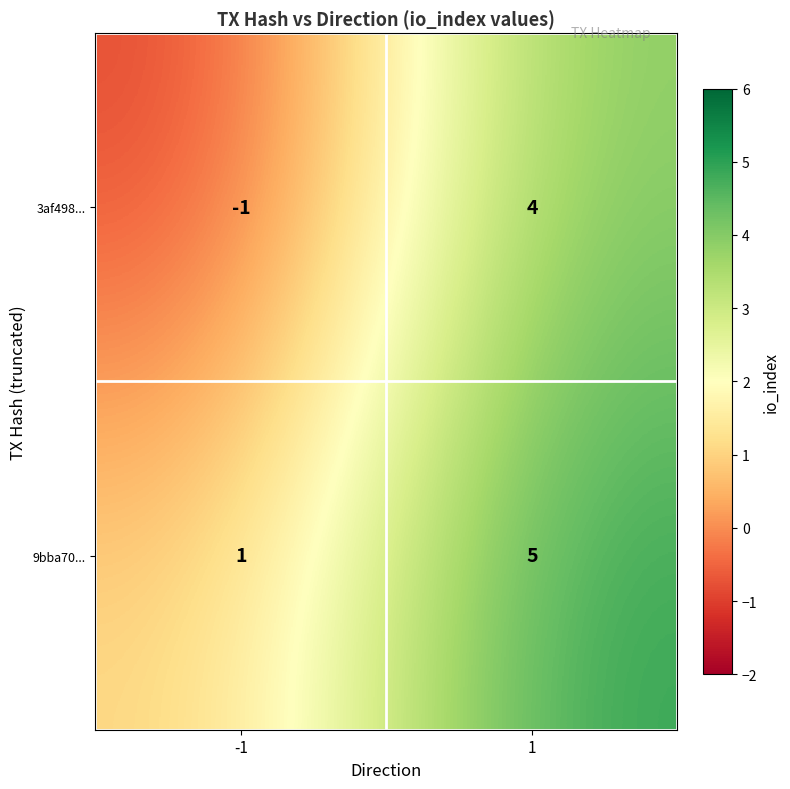

How many positive values does the 3af498... series have?

1